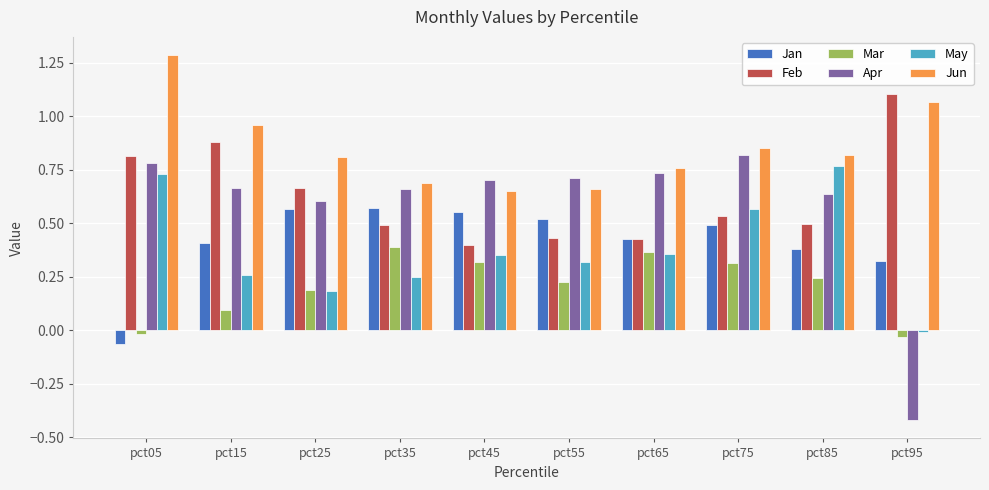

Does the chart contain stacked bars?

No